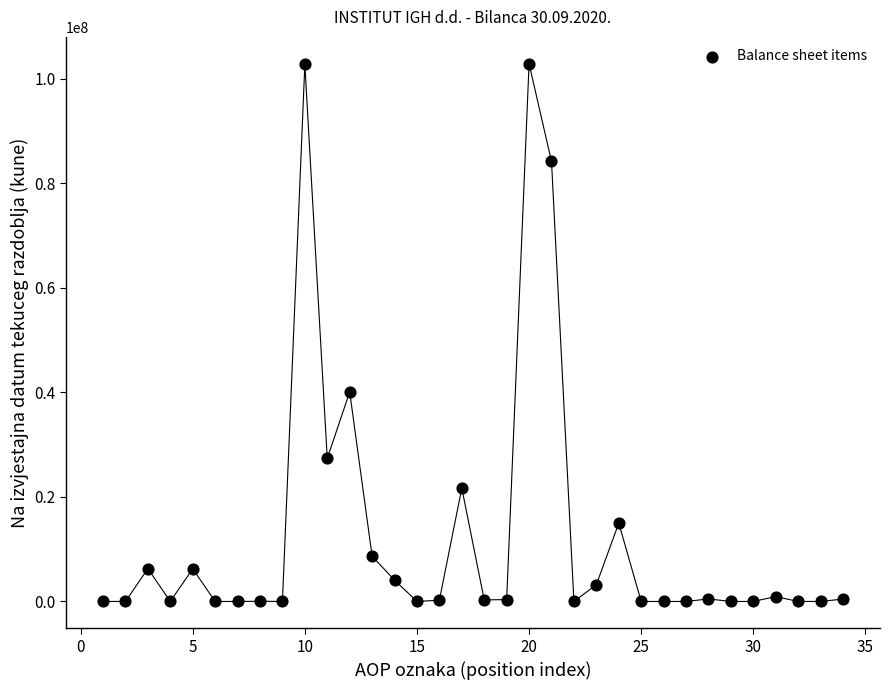

What is the range of X values (max minus min)?

33